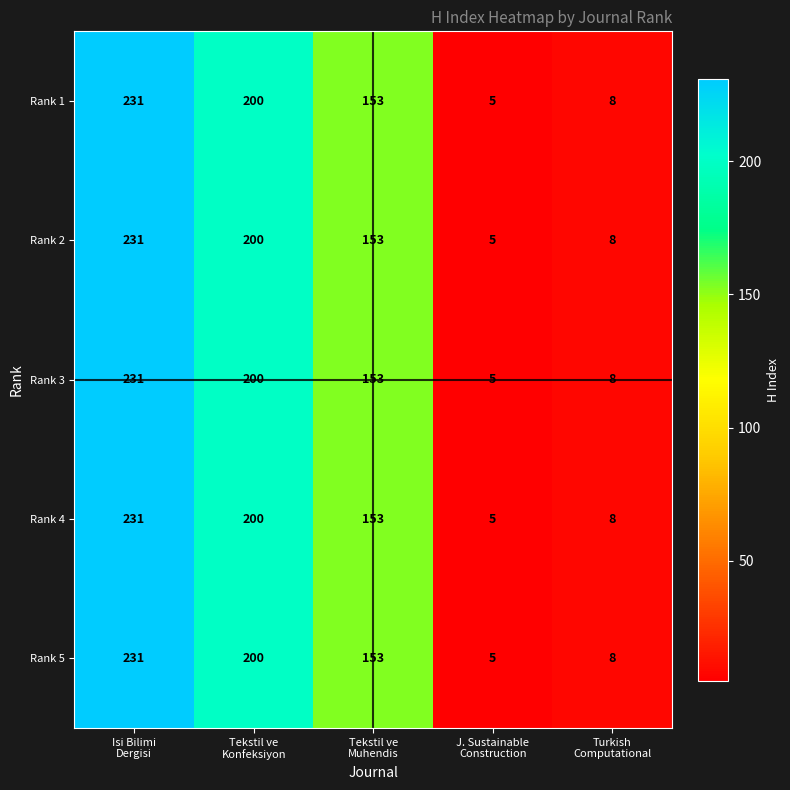

Which category has the lowest value across all series?

J. Sustainable
Construction